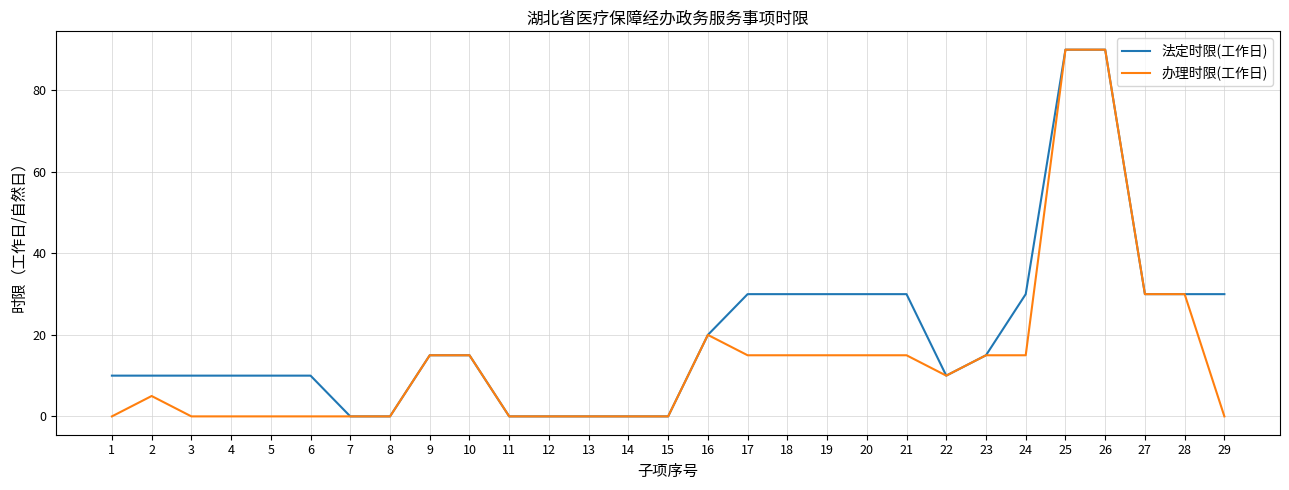

Which series has the largest total across all categories?

法定时限(工作日)